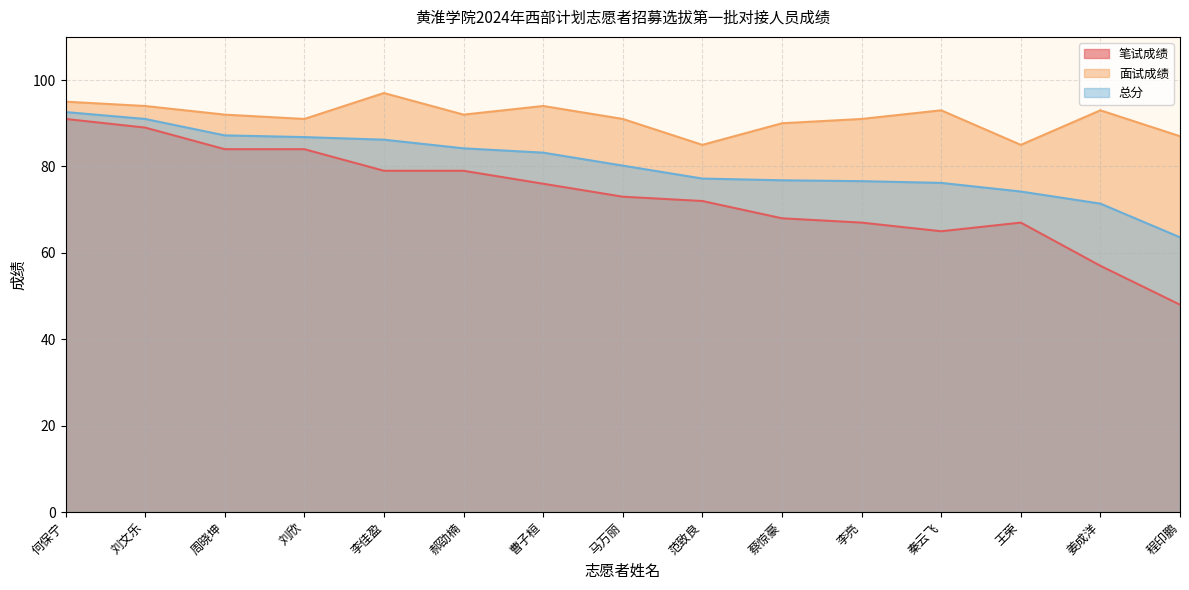

What is the label of the 2nd point from the left?

刘文乐